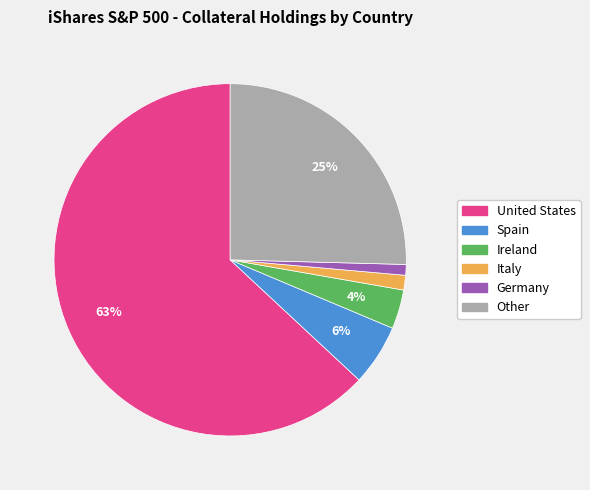

Is it true that United States is 63% of the pie?

True